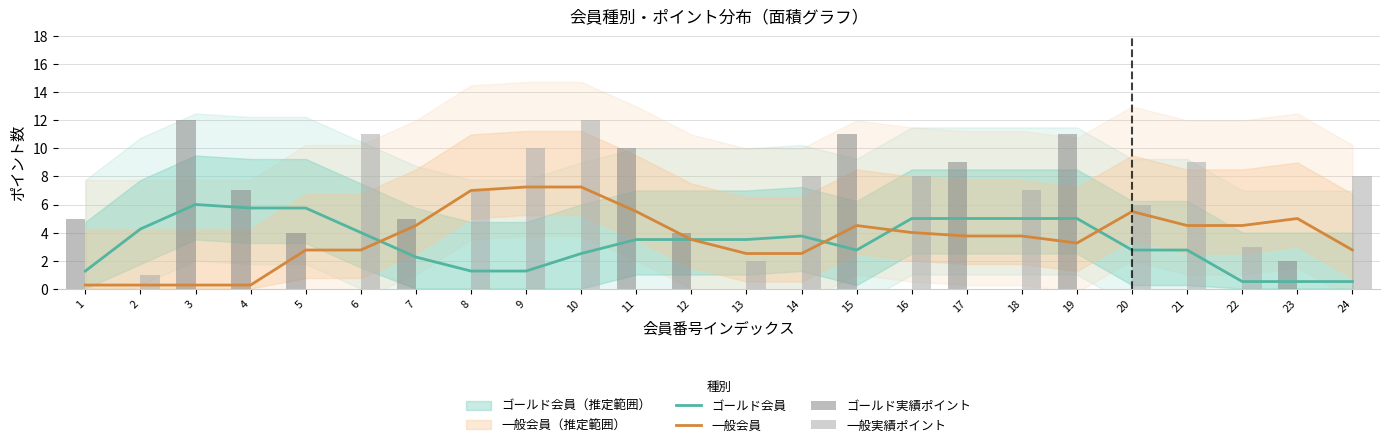

Are the bars horizontal?

No